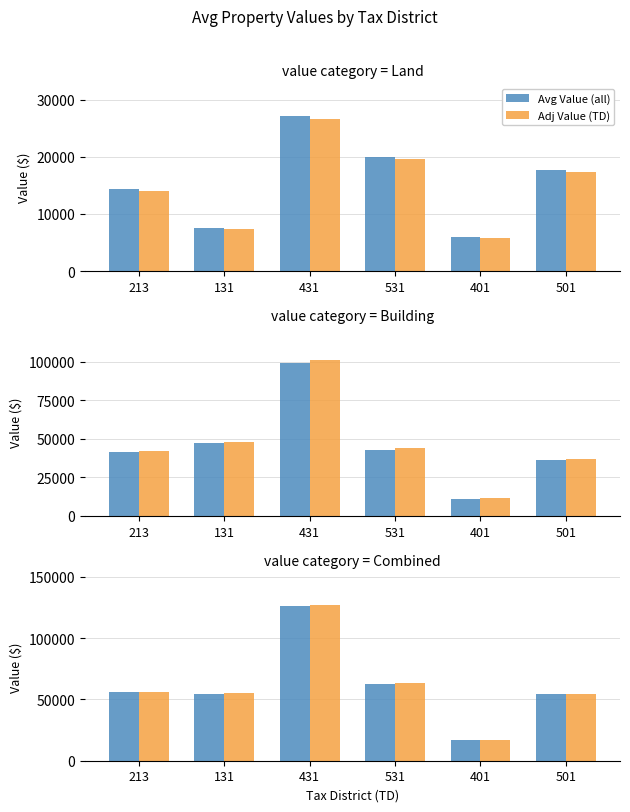

The Avg Value (all) series shows 62826.0 at 531. True or false?

True